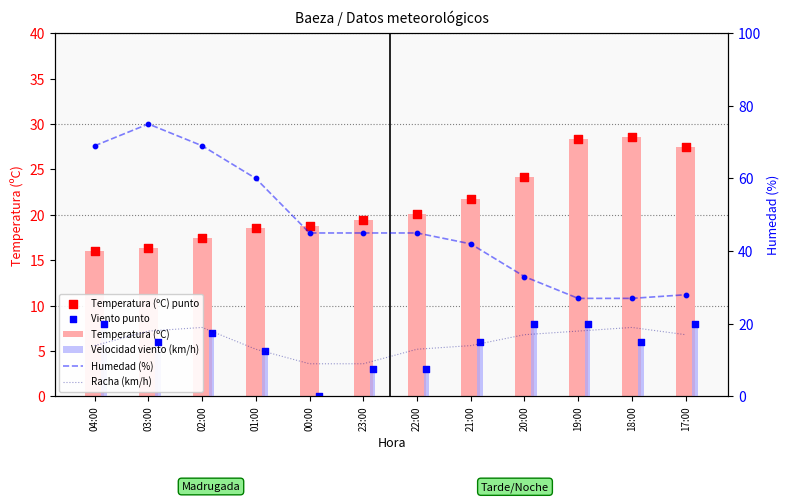

Which series has the largest total across all categories?

Humedad (%)